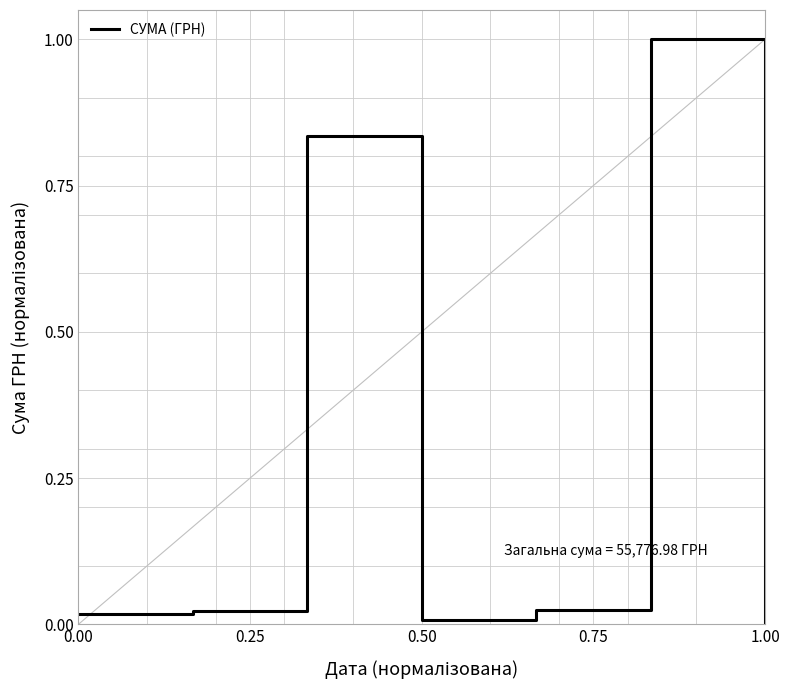

What is the maximum value shown in the chart?

1.0